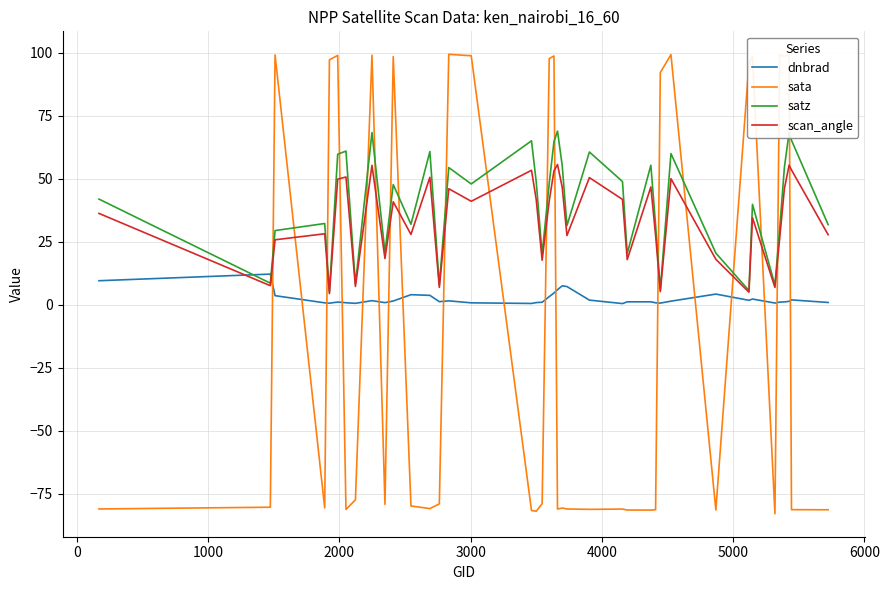

What is the minimum value shown in the chart?

-82.8